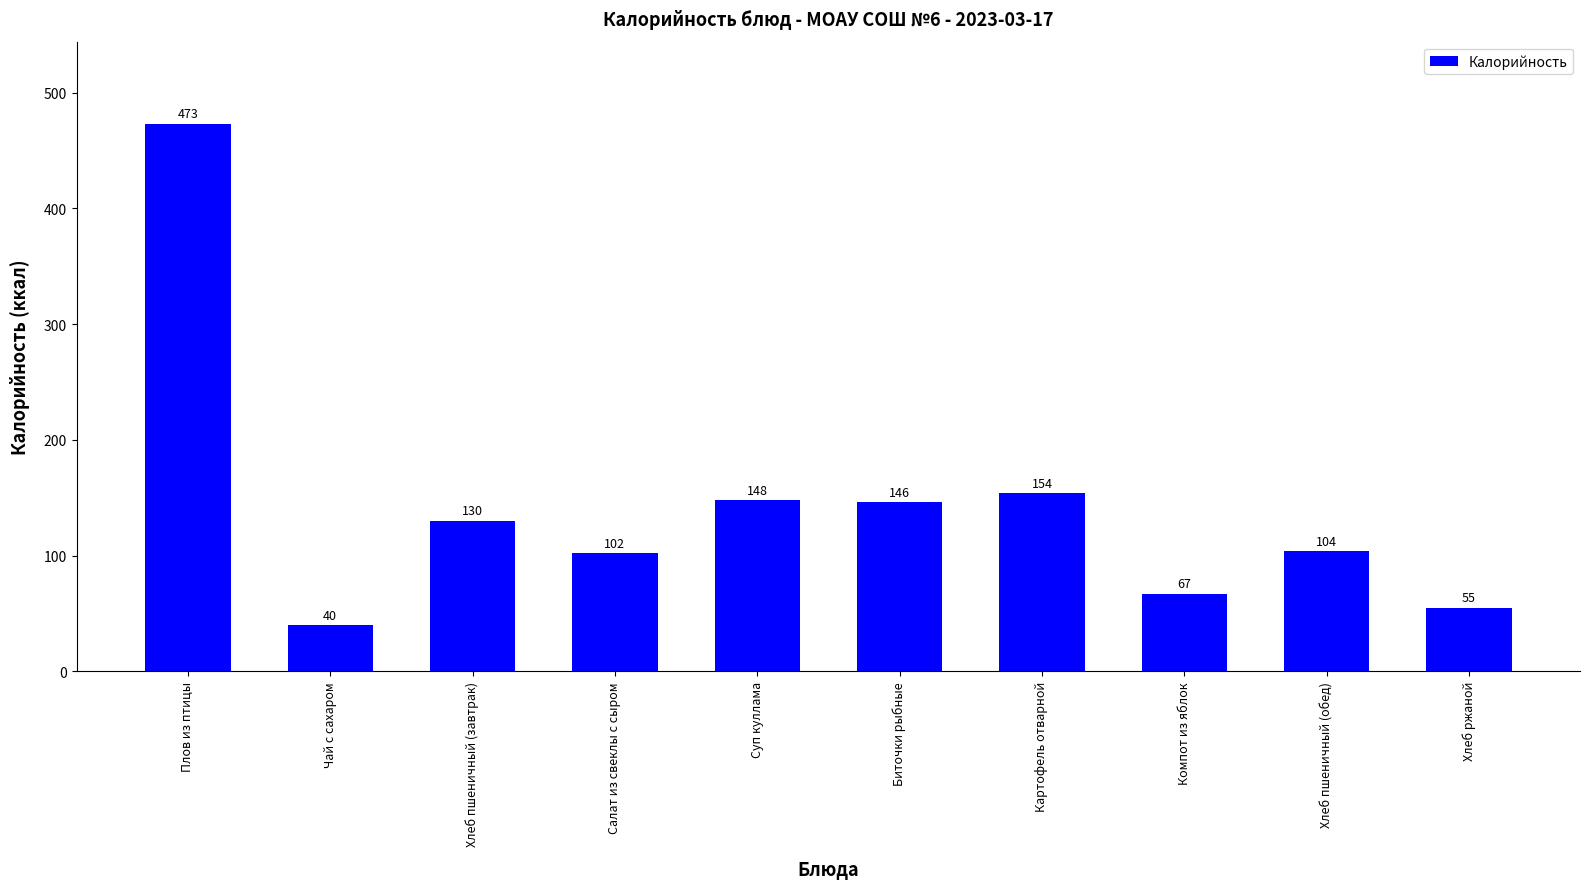

What is the approximate value at Хлеб пшеничный (завтрак)?

130